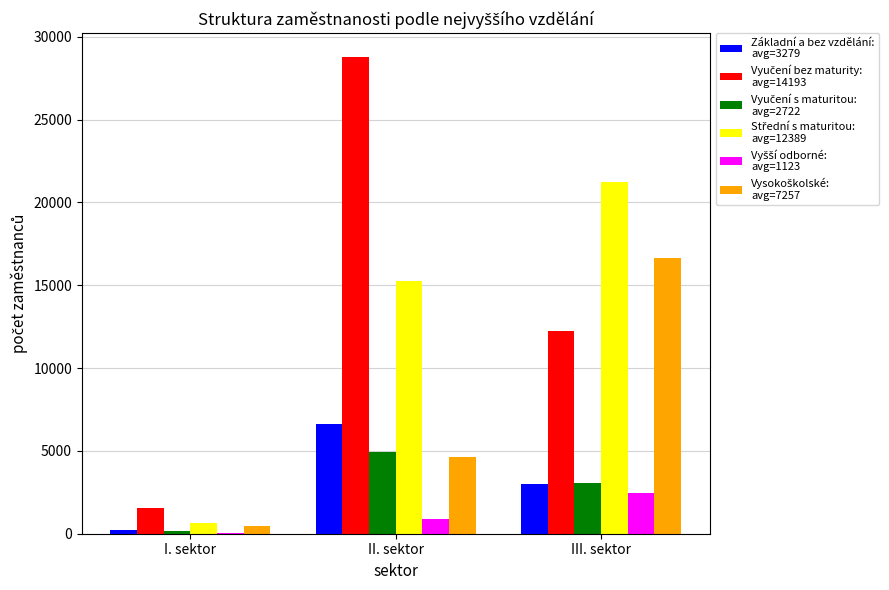

Which category has the highest value across all series?

II. sektor